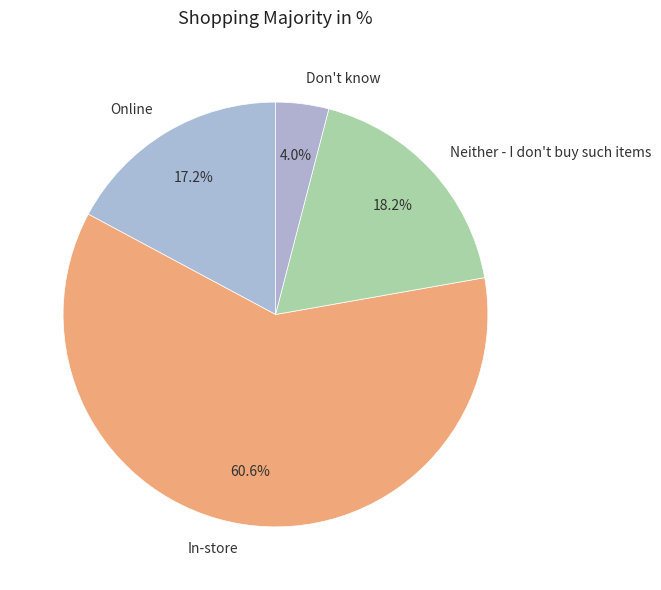

What portion of the pie excludes In-store?

39.4%